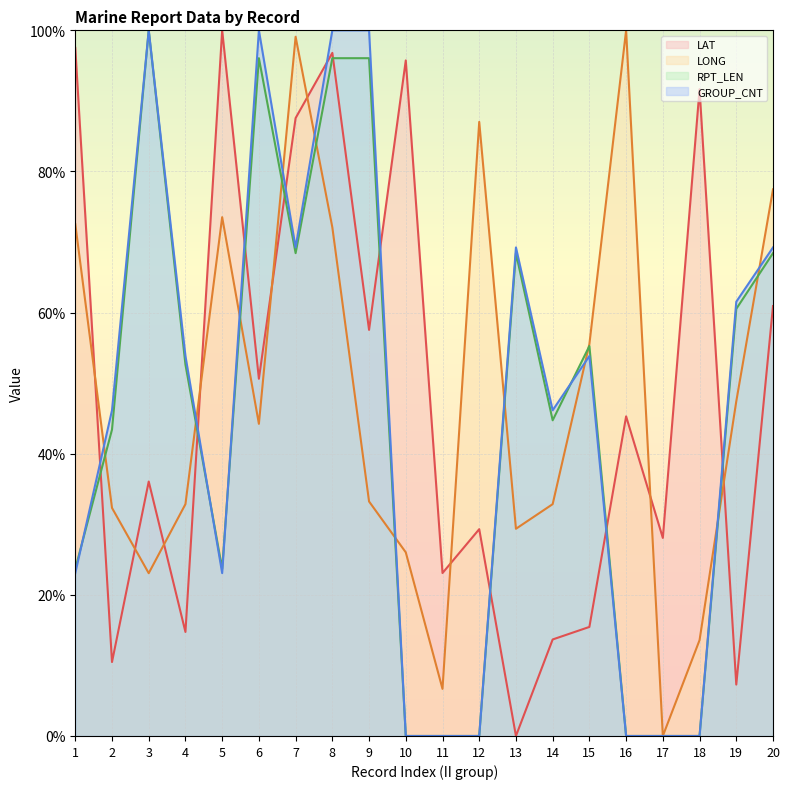

Which series has the largest range (max minus min)?

LAT (line)